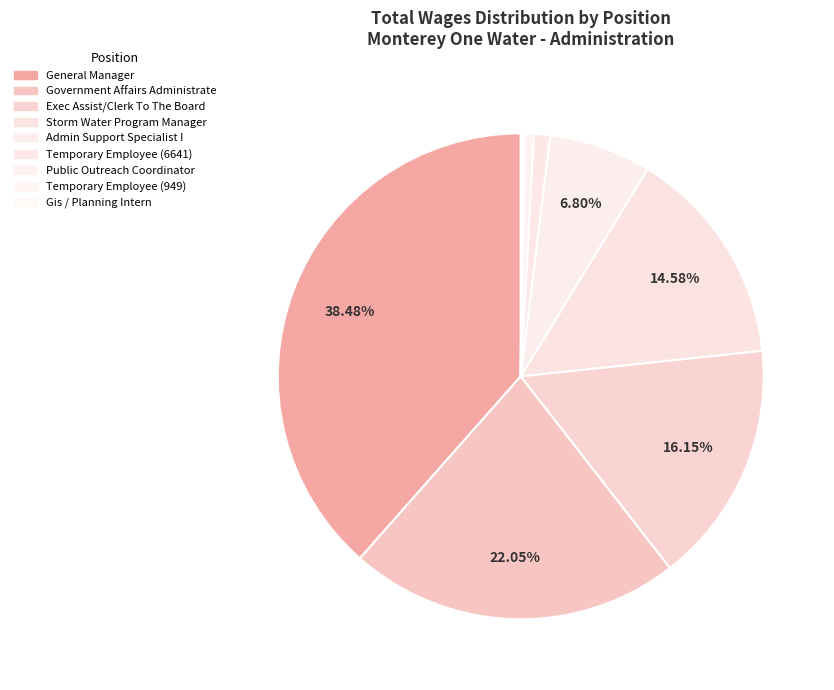

To the nearest percent, what is the difference between the largest and smallest slice percentages?

38%